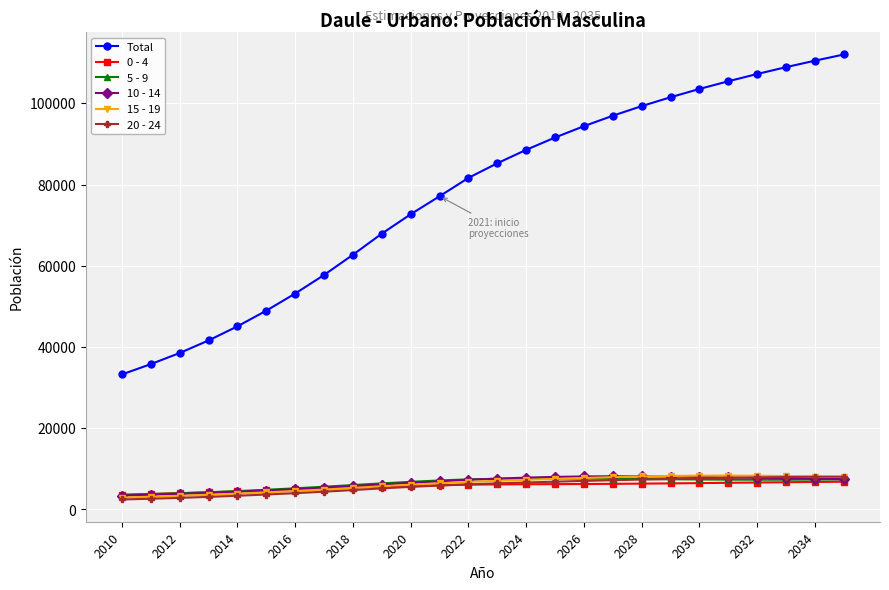

Which series has the widest spread of values?

Total